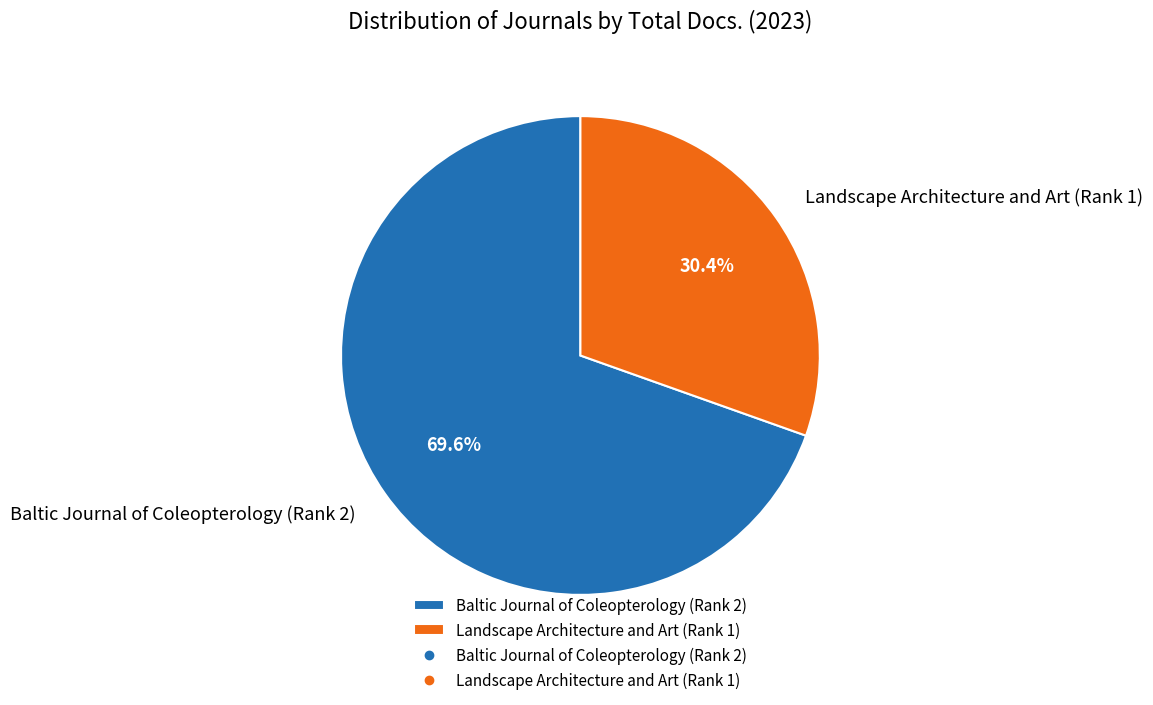

Which slice represents more than half of the pie?

Baltic Journal of Coleopterology (Rank 2)